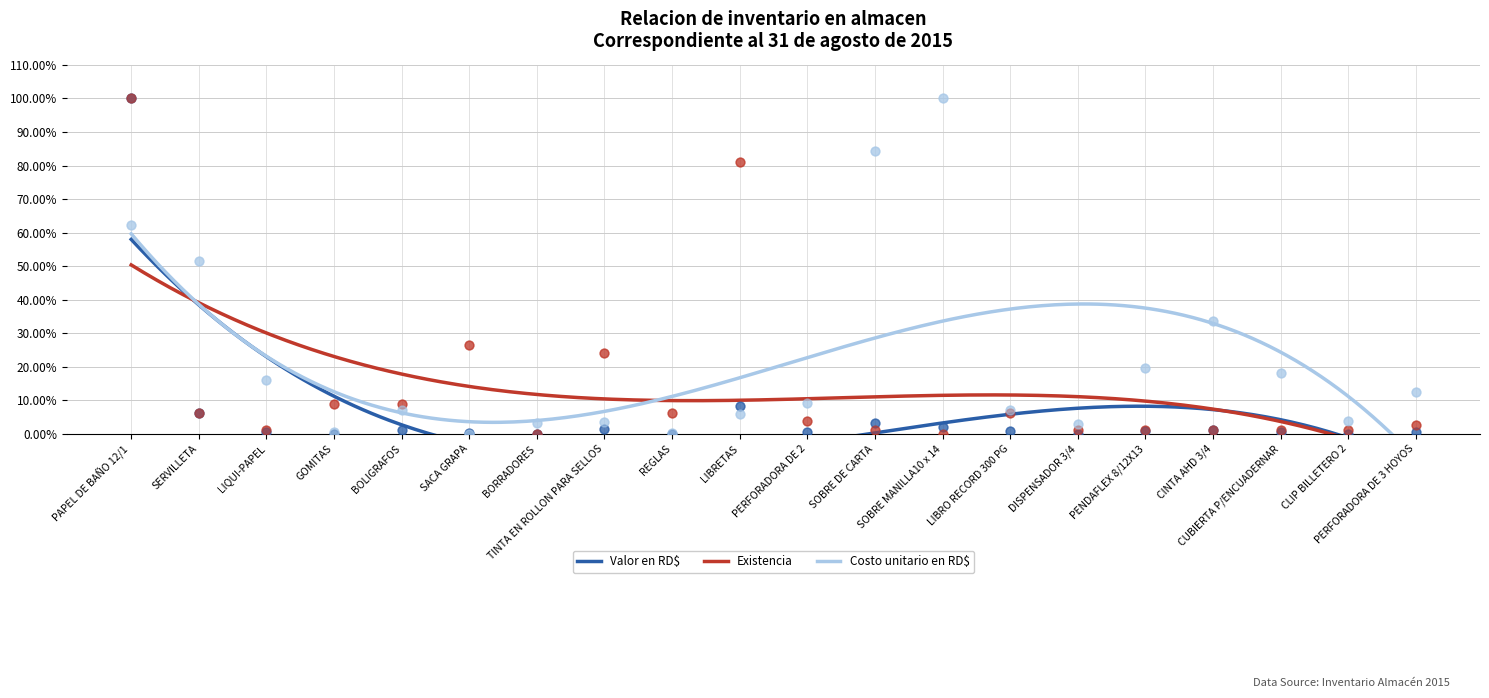

At how many categories does at least one series exceed 66?

4